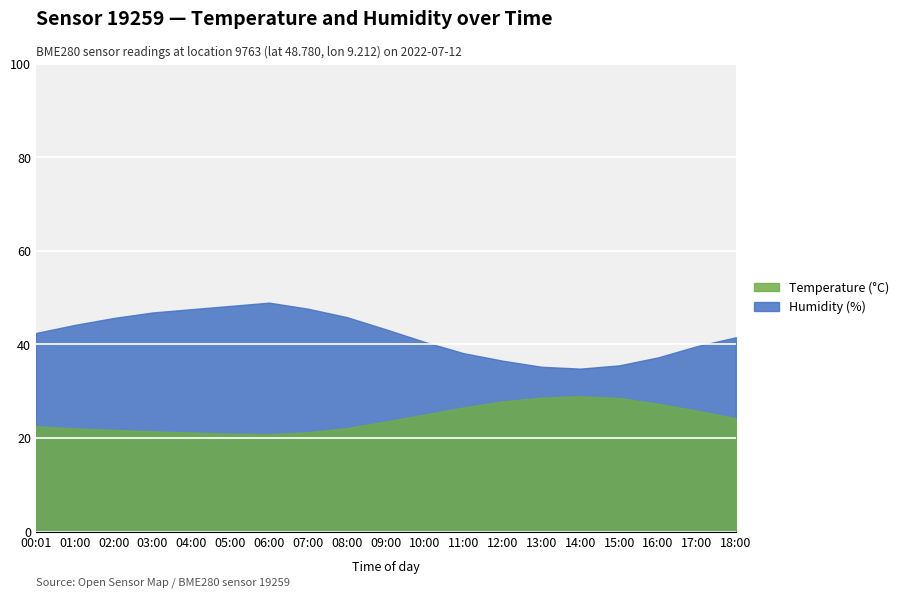

What is the label of the 11th point from the right?

08:00